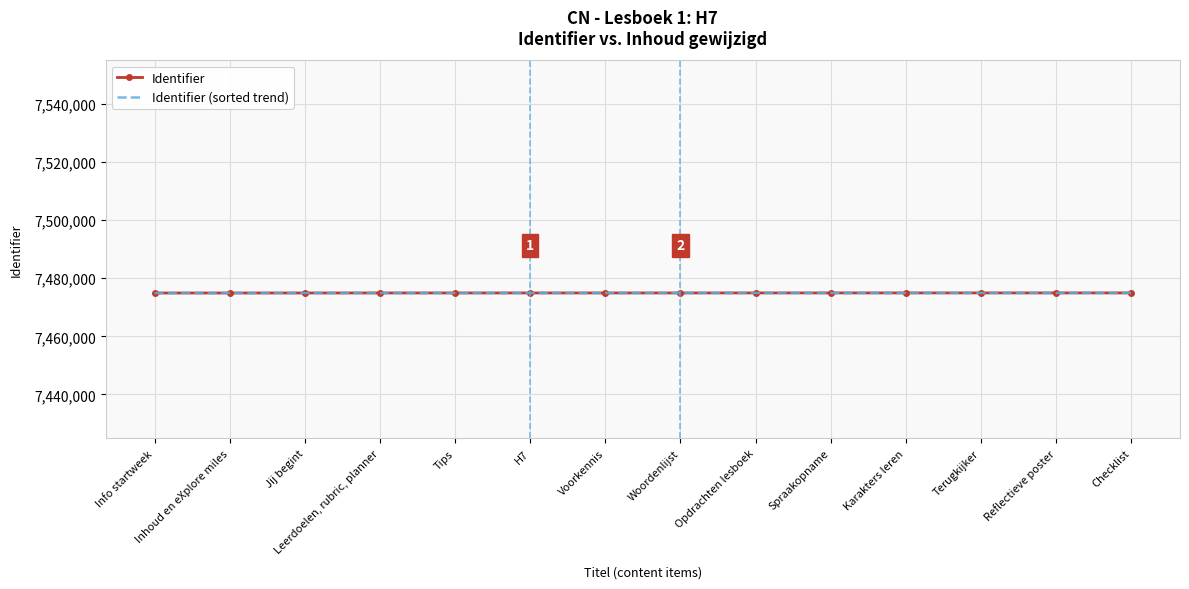

Which series has the largest total across all categories?

Identifier